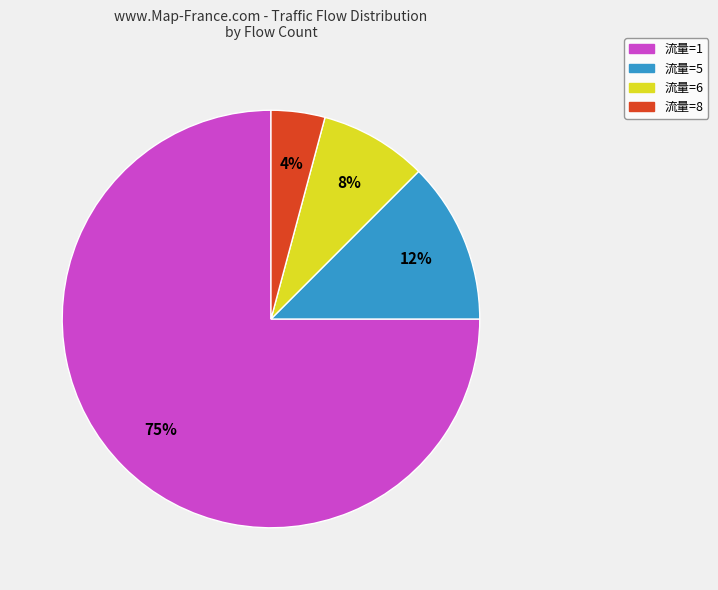

To the nearest percent, what is the average slice percentage?

25%